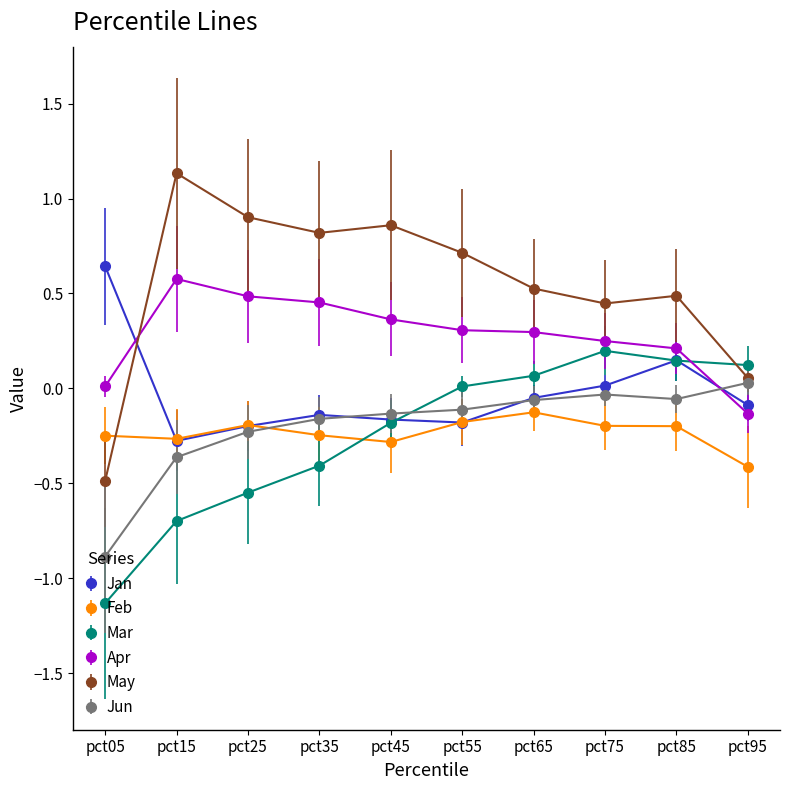

What is the minimum value shown in the chart?

-1.1